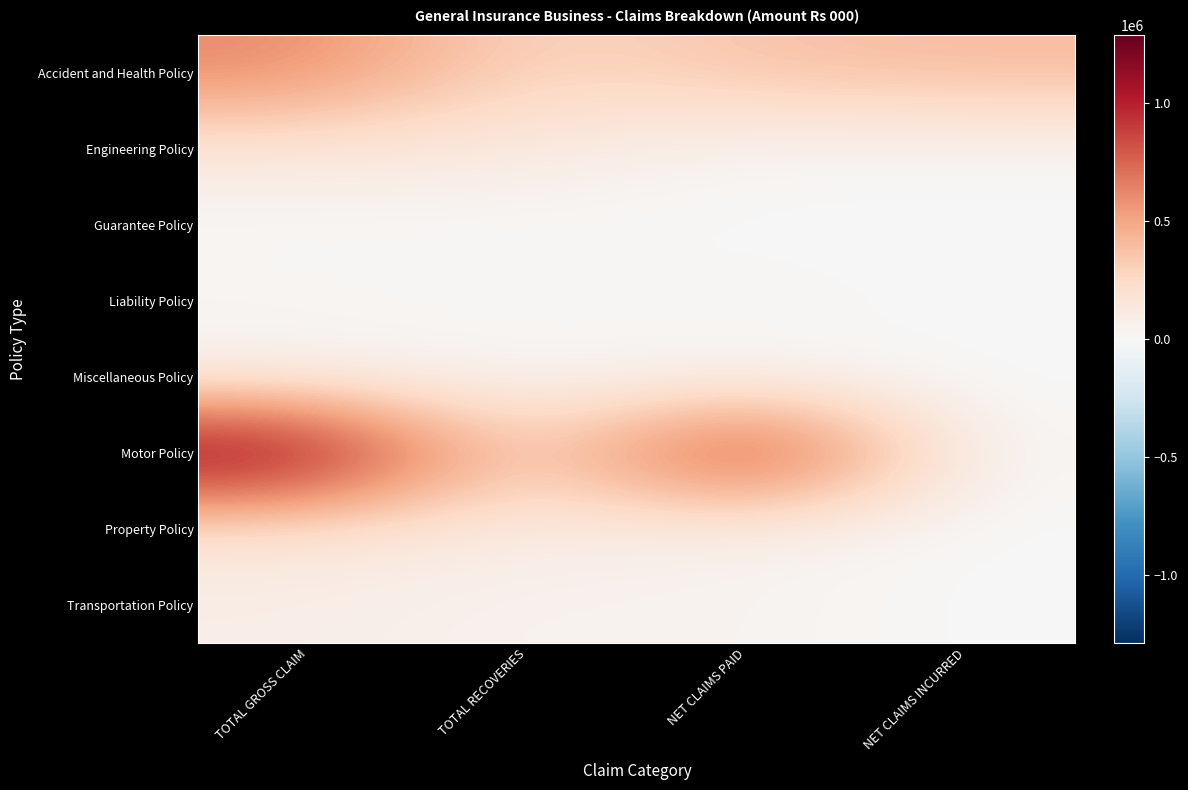

At TOTAL GROSS CLAIM, list the series in order from largest to smallest.

Motor Policy, Accident and Health Policy, Property Policy, Engineering Policy, Transportation Policy, Miscellaneous Policy, Liability Policy, Guarantee Policy